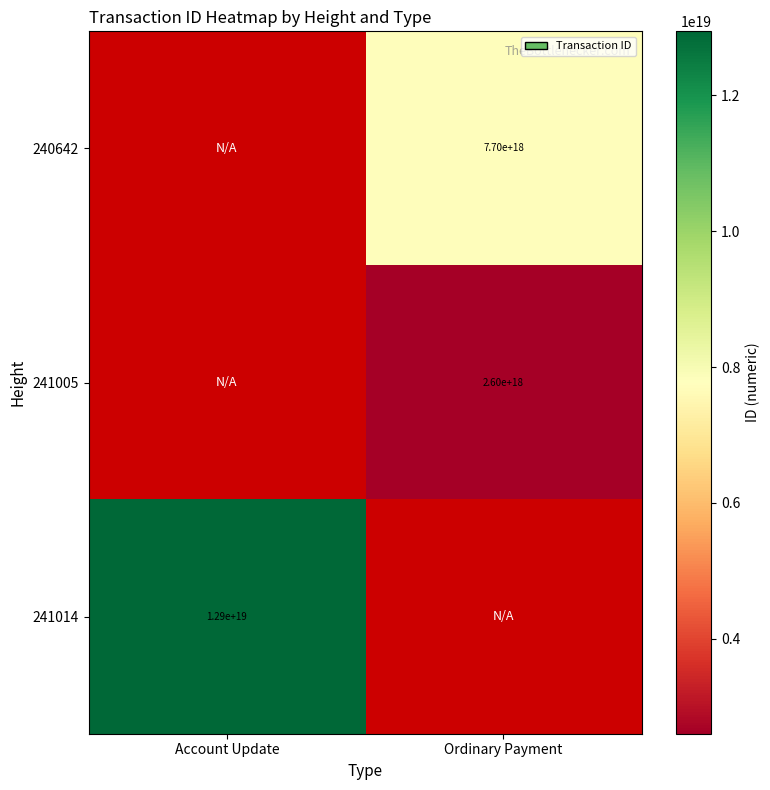

True or false: 241014 has a value of 12900000000000000000 at Account Update.

True